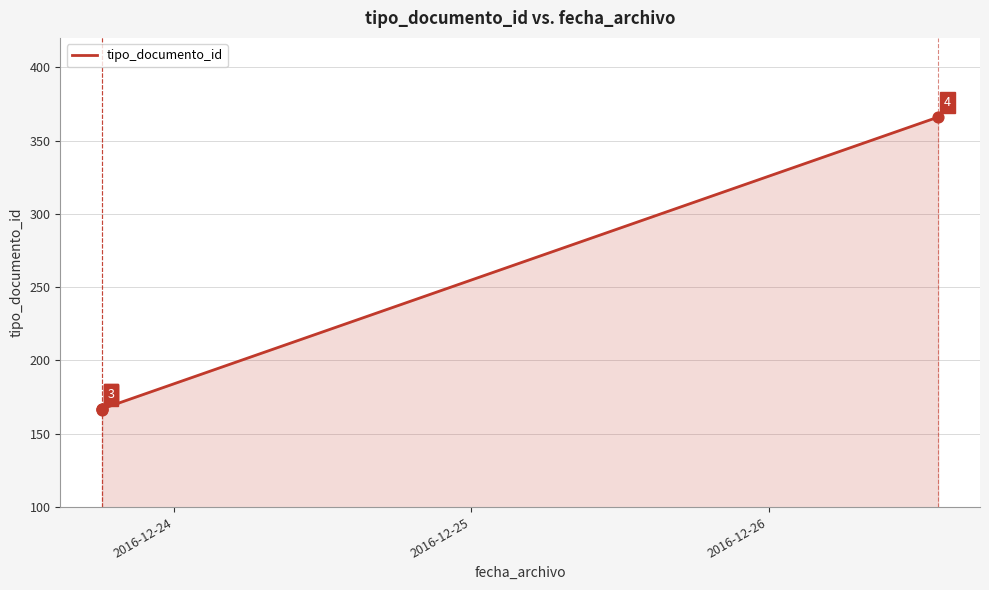

What is the smallest value displayed?

166